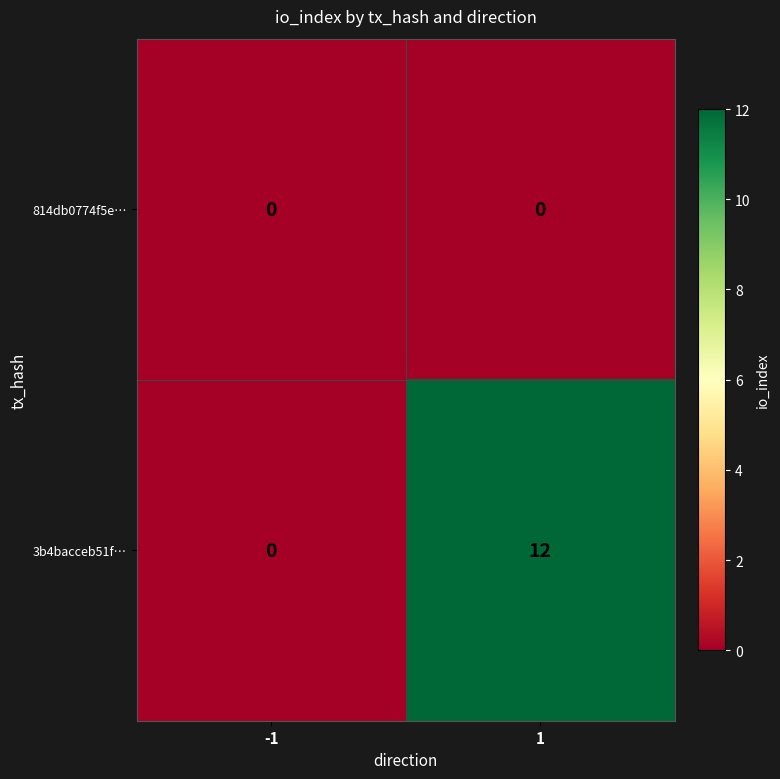

Is it true that 3b4bacceb51f… equals 0 at -1?

True